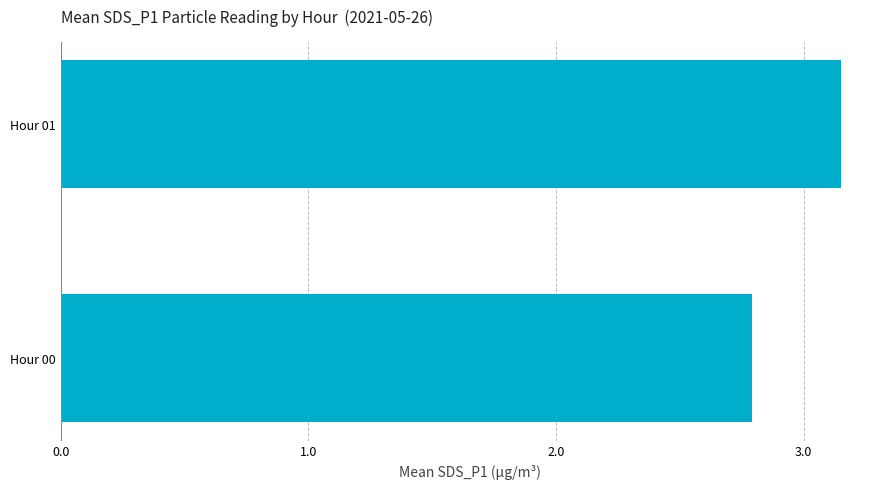

What is the difference between the maximum and minimum values?

0.4